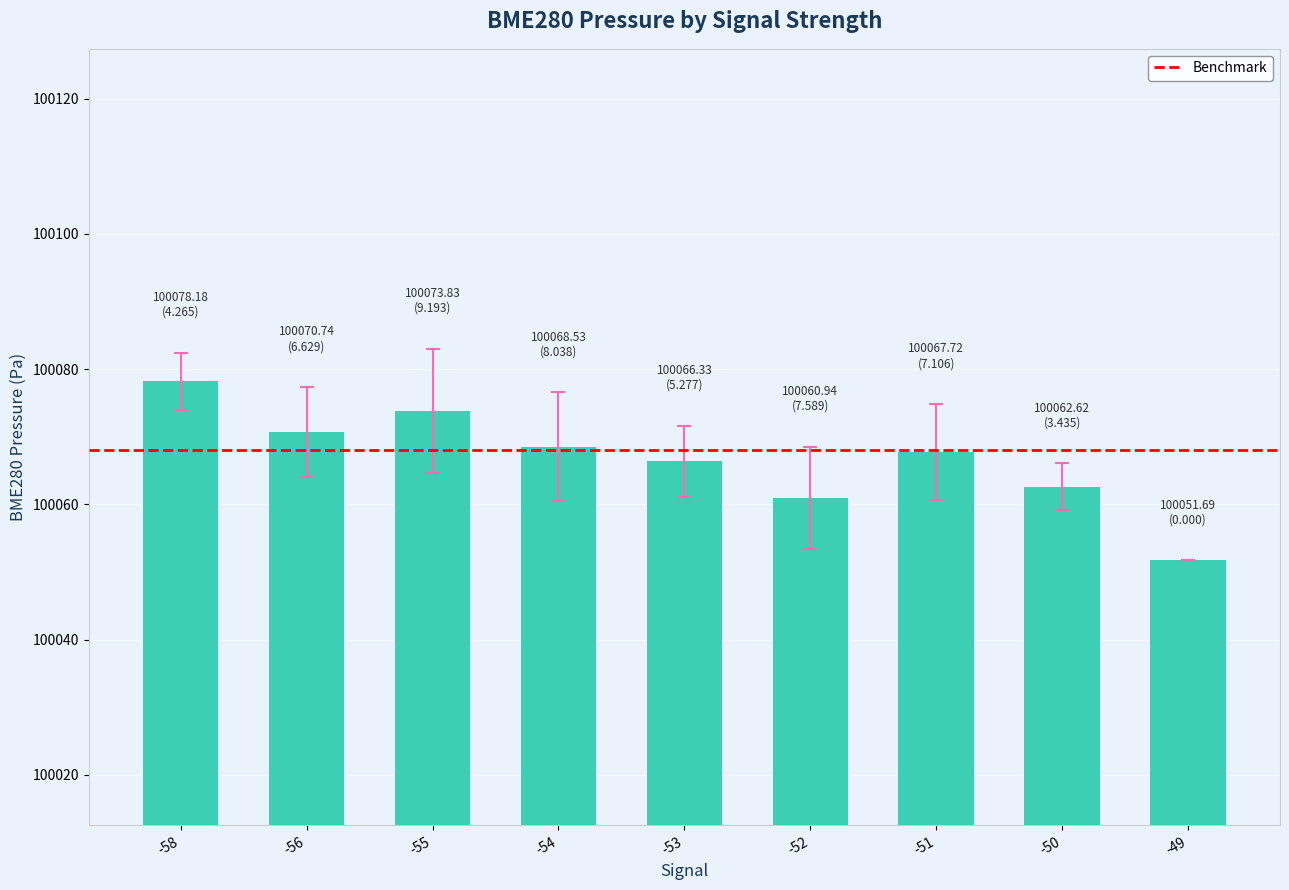

What is the difference between the maximum and second lowest values?

17.2